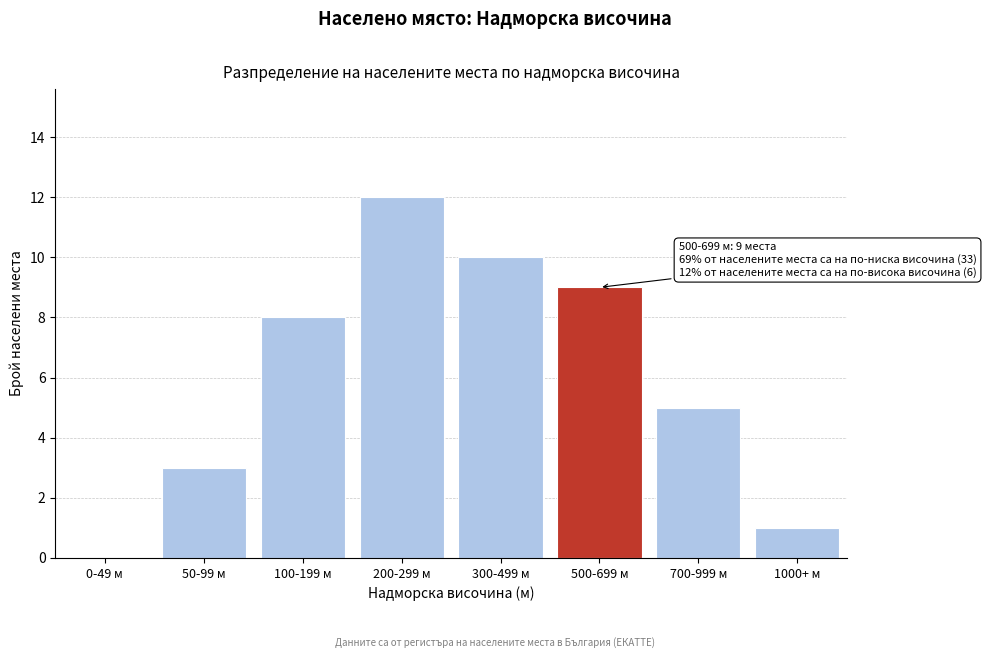

Reading right to left, what are all the values shown in this chart?

1000+ м=1	700-999 м=5	500-699 м=9	300-499 м=10	200-299 м=12	100-199 м=8	50-99 м=3	0-49 м=0